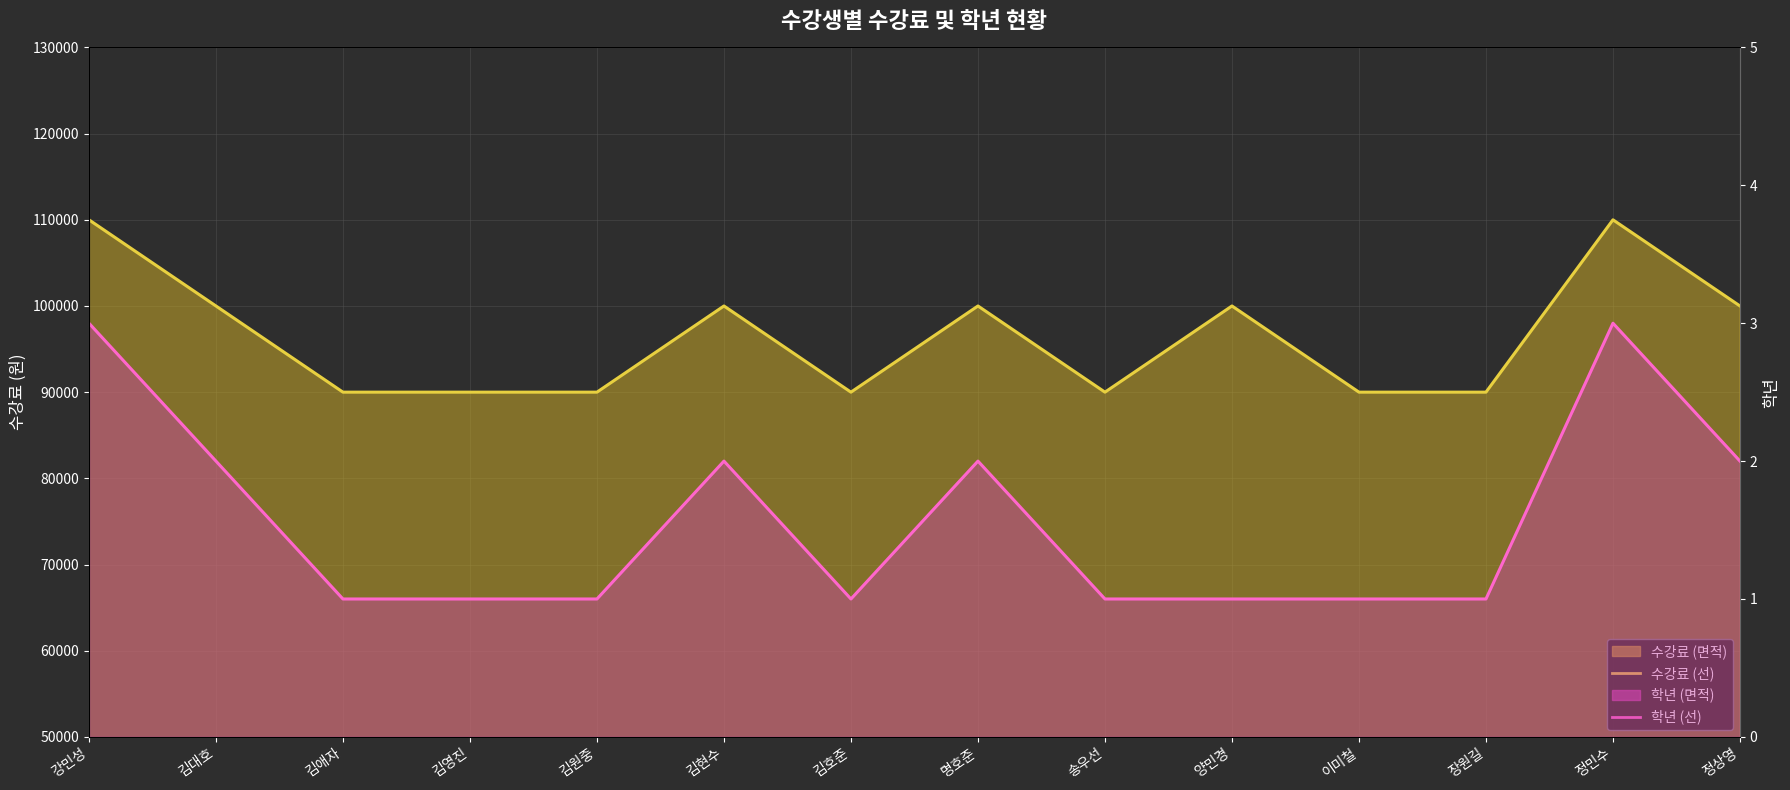

How many lines are shown in the chart?

2